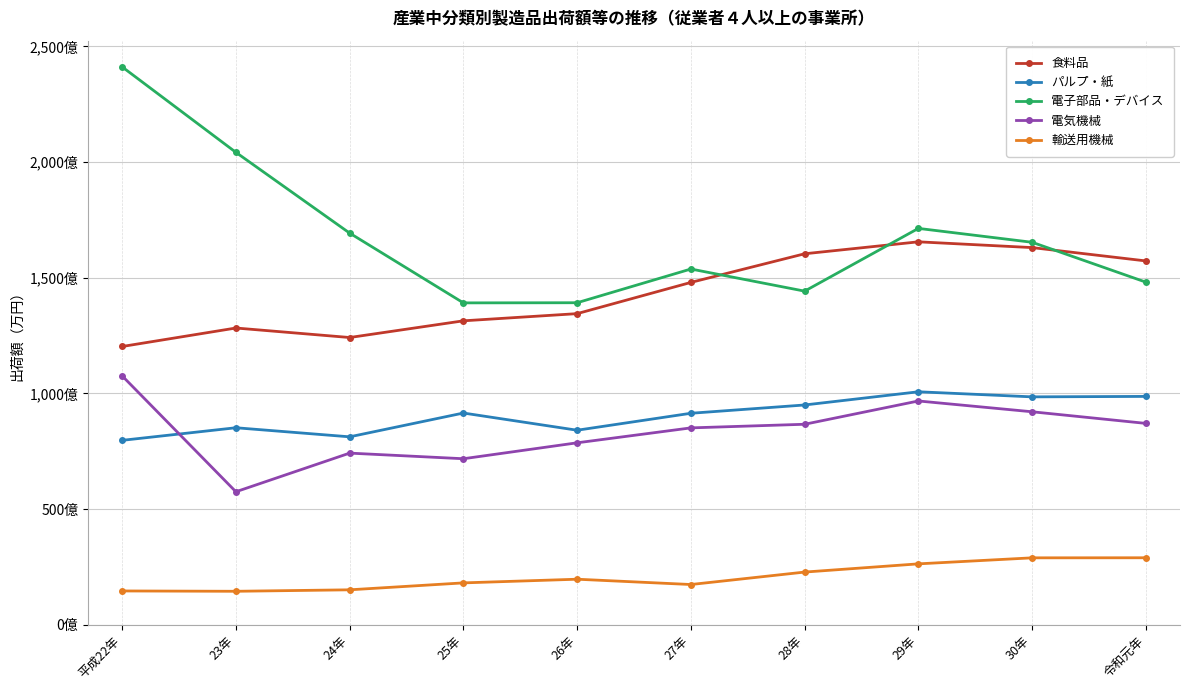

At which label does 食料品 first exceed 14790902?

28年